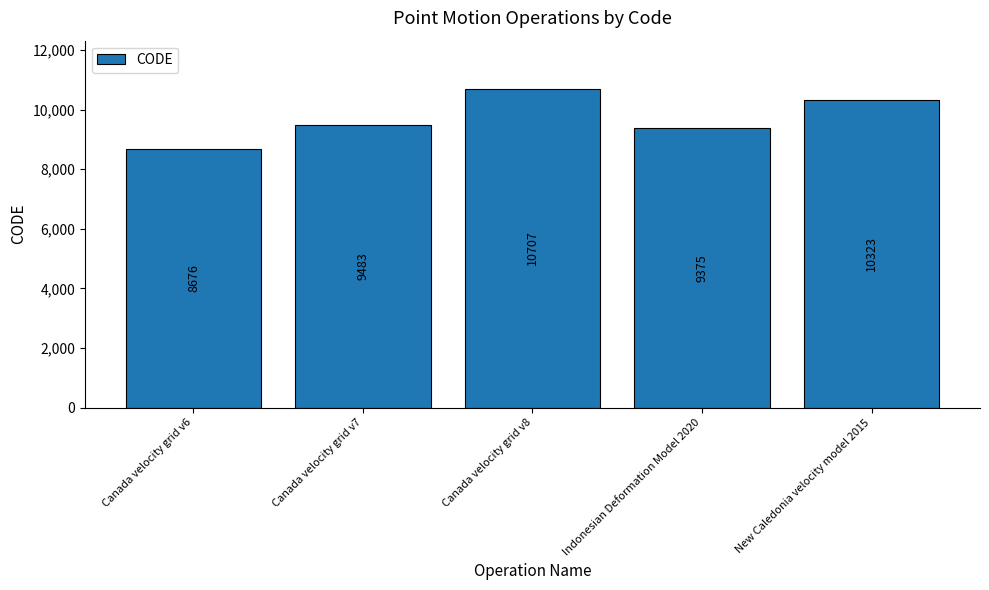

What is the ratio of the value at Canada velocity grid v6 to the value at Canada velocity grid v7?

0.9